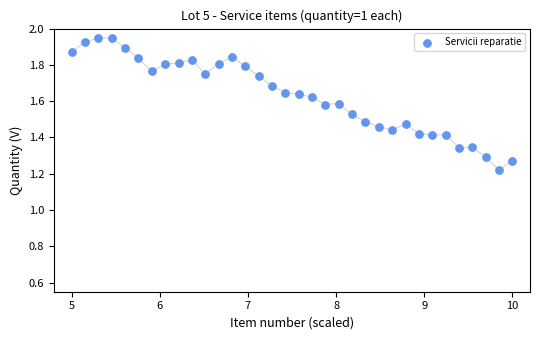

What is the range of X values (max minus min)?

5.0